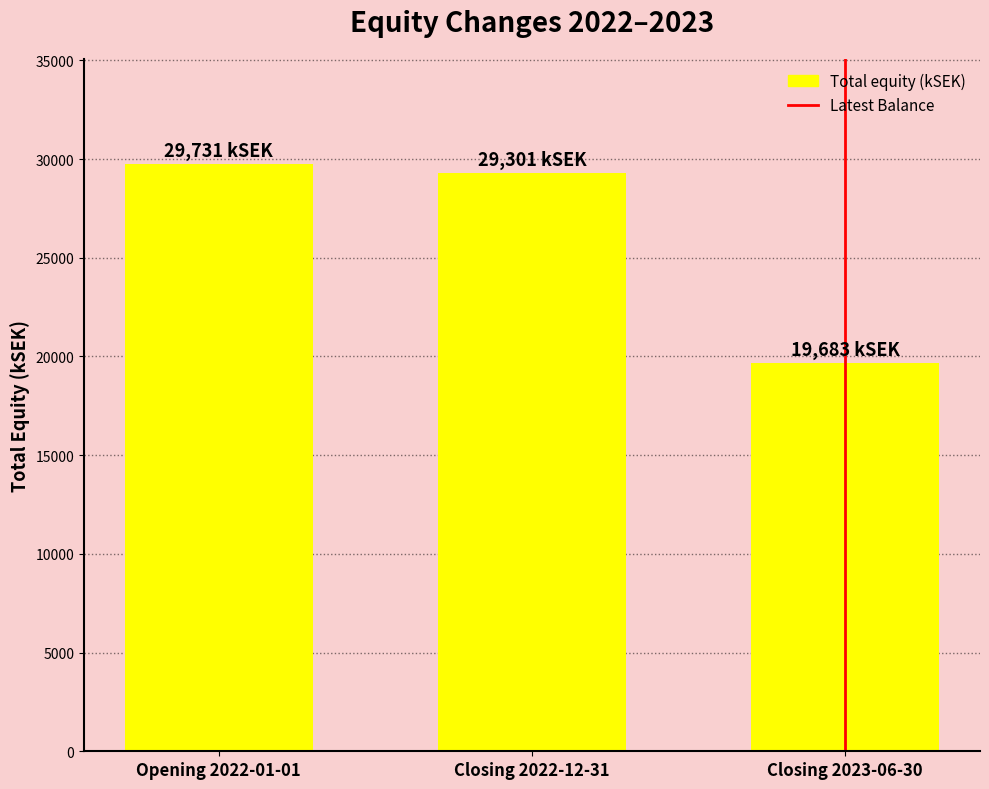

Reading left to right, transcribe all the data shown in this chart.

Opening 2022-01-01=29731	Closing 2022-12-31=29301	Closing 2023-06-30=19683